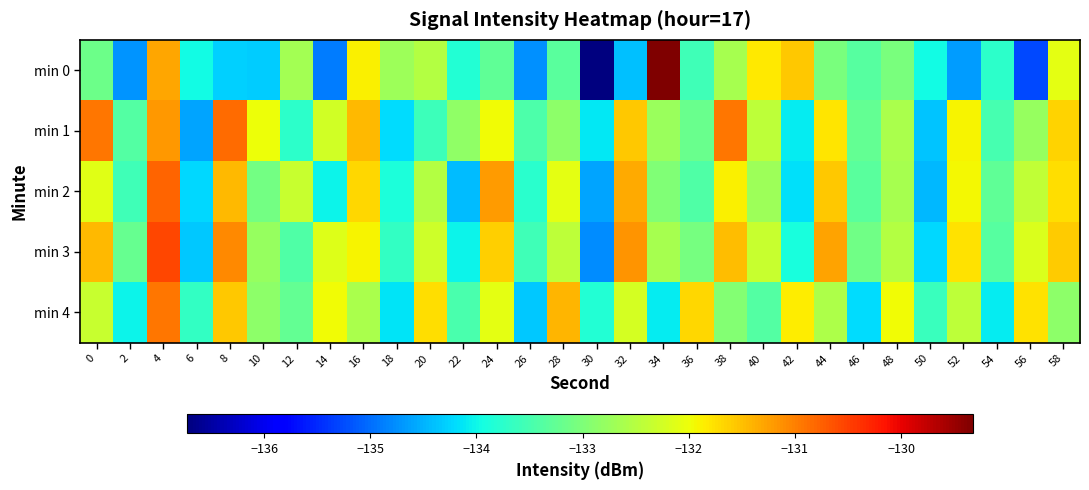

List the series in order of their peak value, highest first.

min 0, min 3, min 2, min 1, min 4